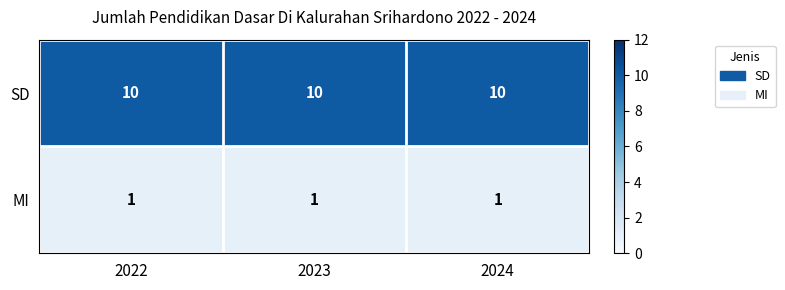

At 2022, list the series in order from smallest to largest.

MI, SD